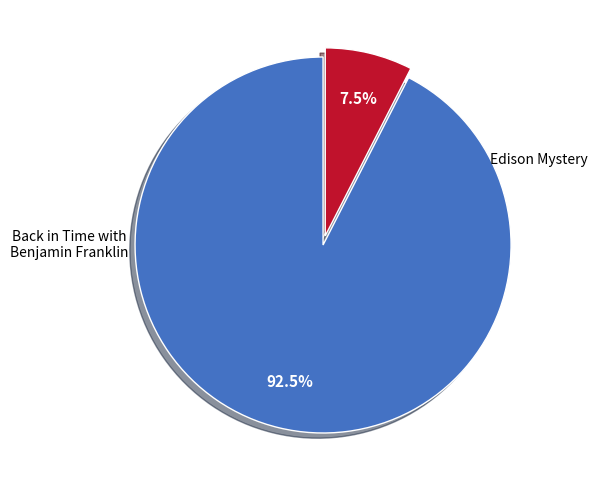

Does any single category account for the majority?

Yes